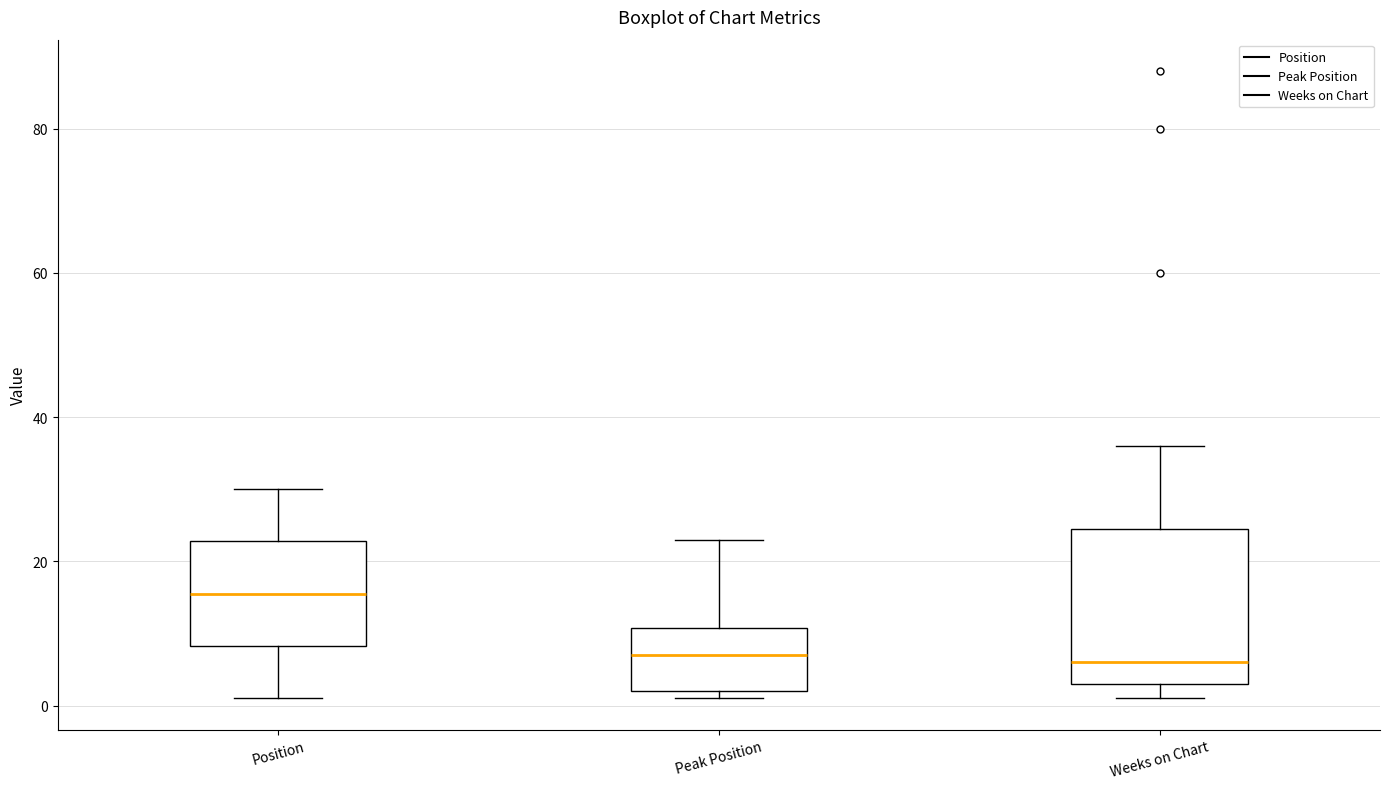

Where is the upper edge of the box for Weeks on Chart on the y-axis? The values are not printed on the chart, so give them approximately, as read against the axis.

24